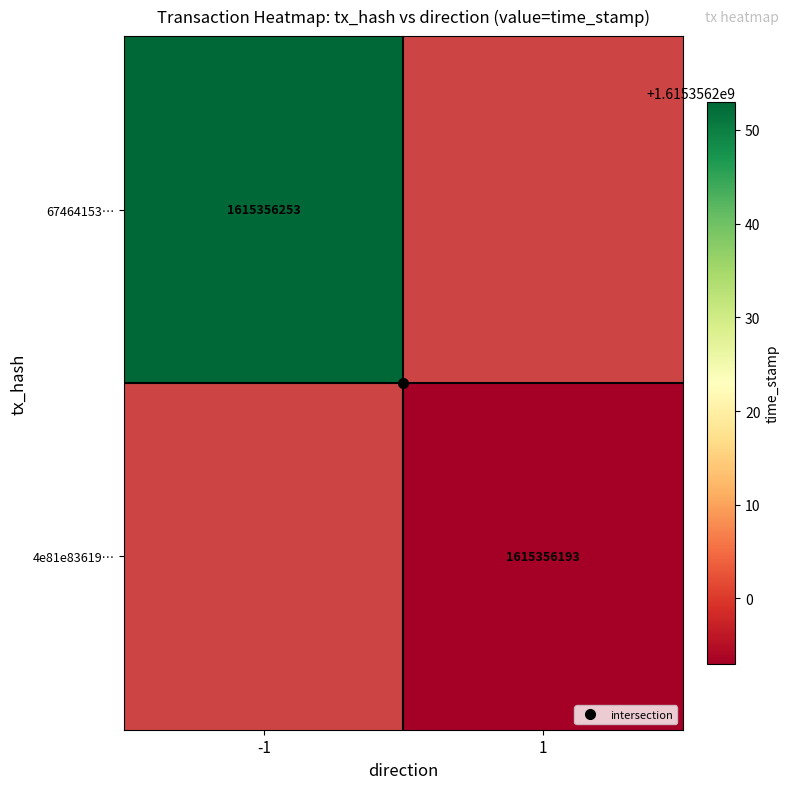

Reading left to right, transcribe all the data shown in this chart.

67464153bbb346266b22a34a39ecc65ba817add: -1	1615356253
4e81e83619d8446b25ef1d30976c070053fbd2b: 1	1615356193